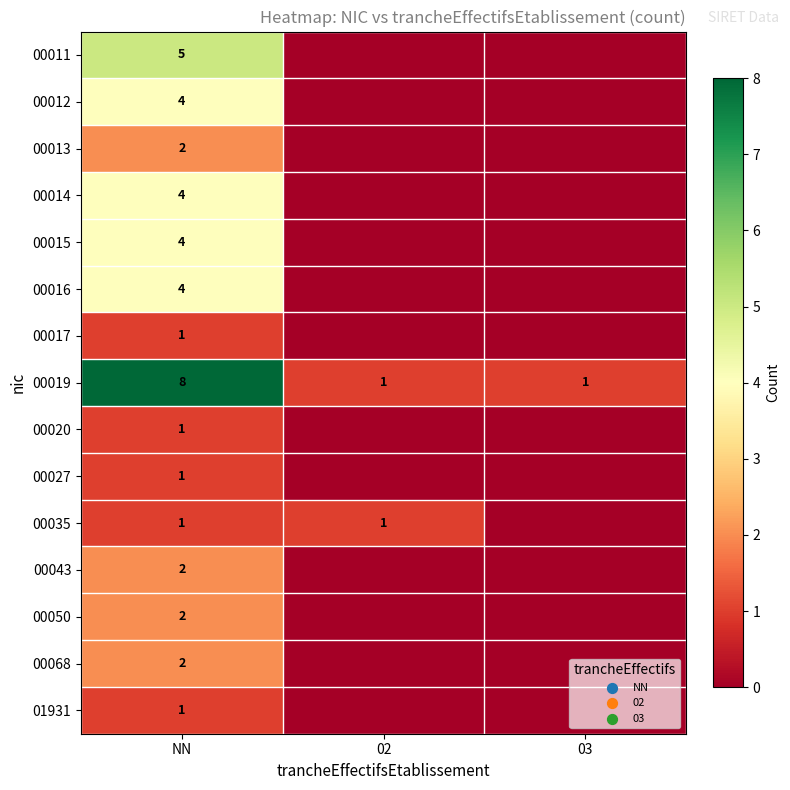

The 00014 series shows 5 at NN. True or false?

False